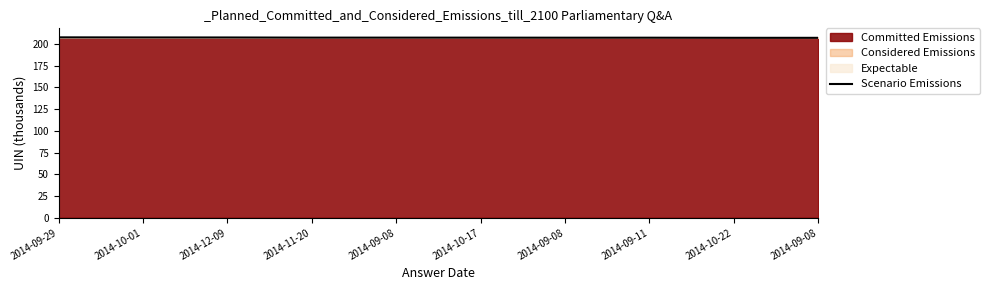

What is the sum of the values at 2014-09-11 and 2014-09-08?

414.6